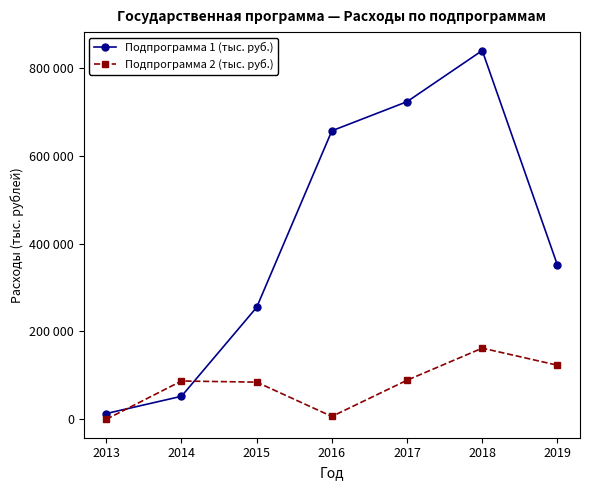

What is the difference between the Подпрограмма 1 (тыс. руб.) values at 2013 and 2018?

826456.0